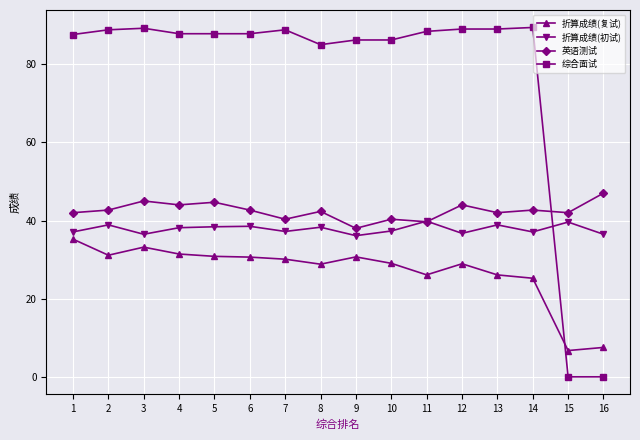

How many data points does each series have?

16